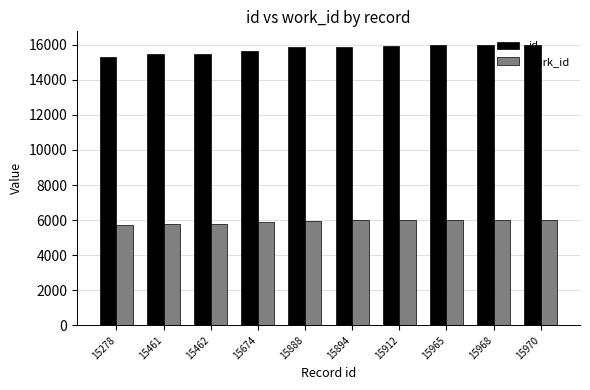

Is it true that work_id equals 5730 at 15278?

True